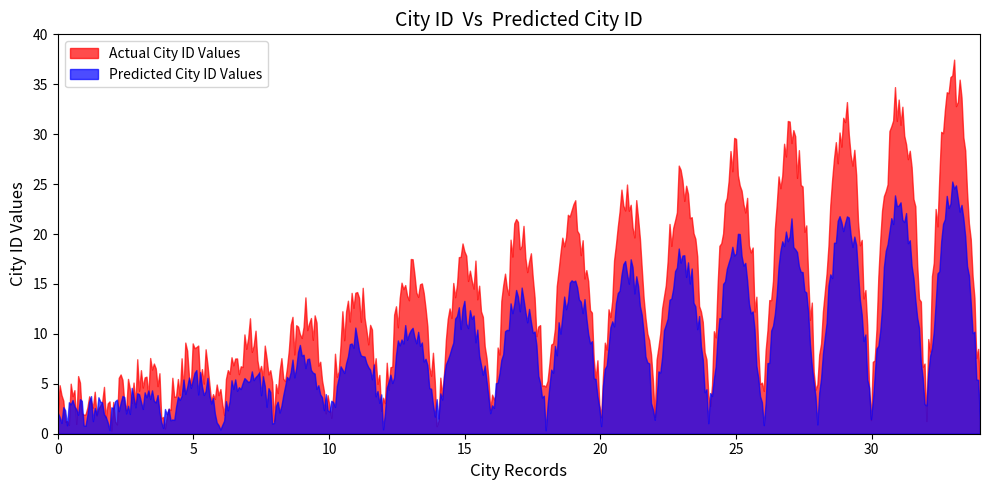

True or false: Predicted City IDs and Actual City IDs cross at least once.

False